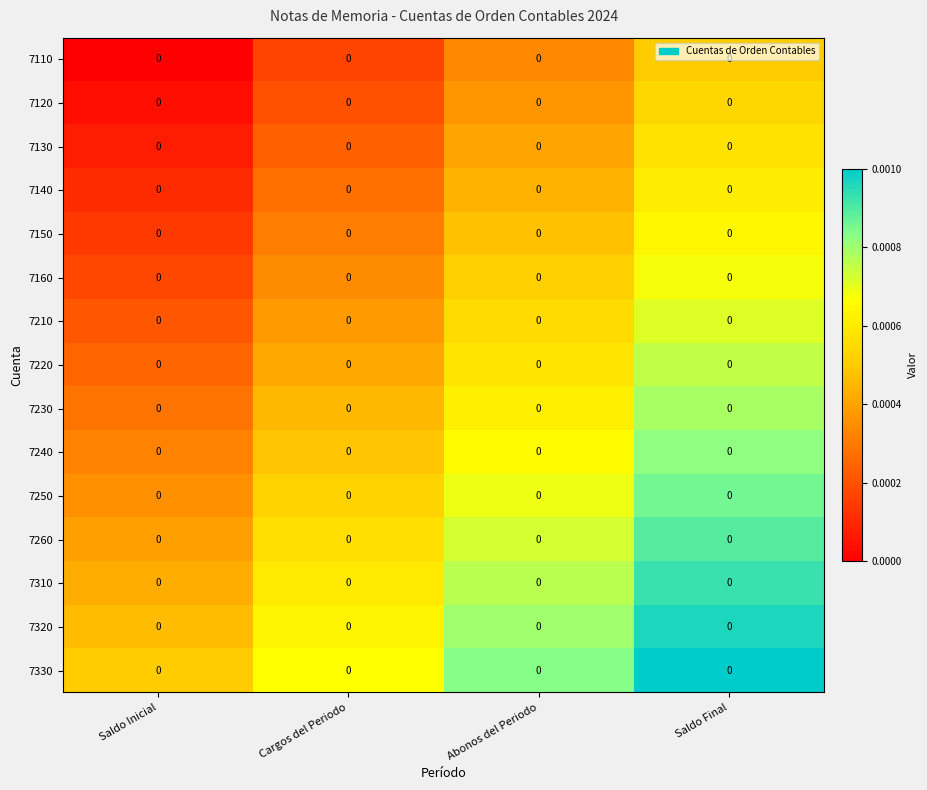

At which category is the sum across all series the highest?

Saldo Final